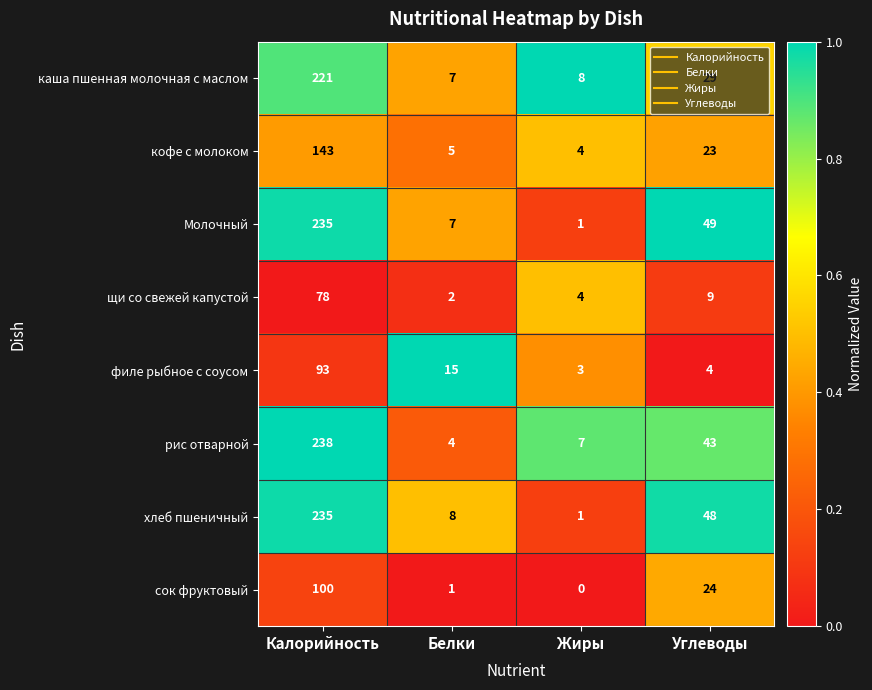

Is it true that щи со свежей капустой equals 78 at Калорийность?

True